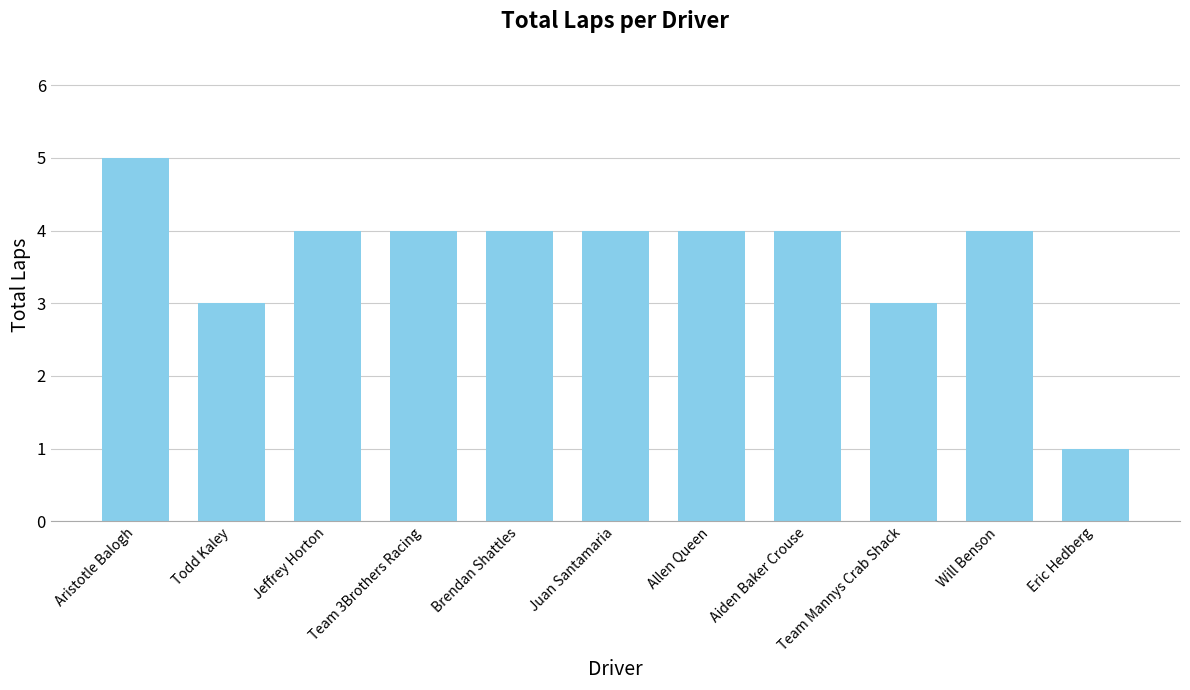

Between Eric Hedberg and Will Benson, which is larger?

Will Benson